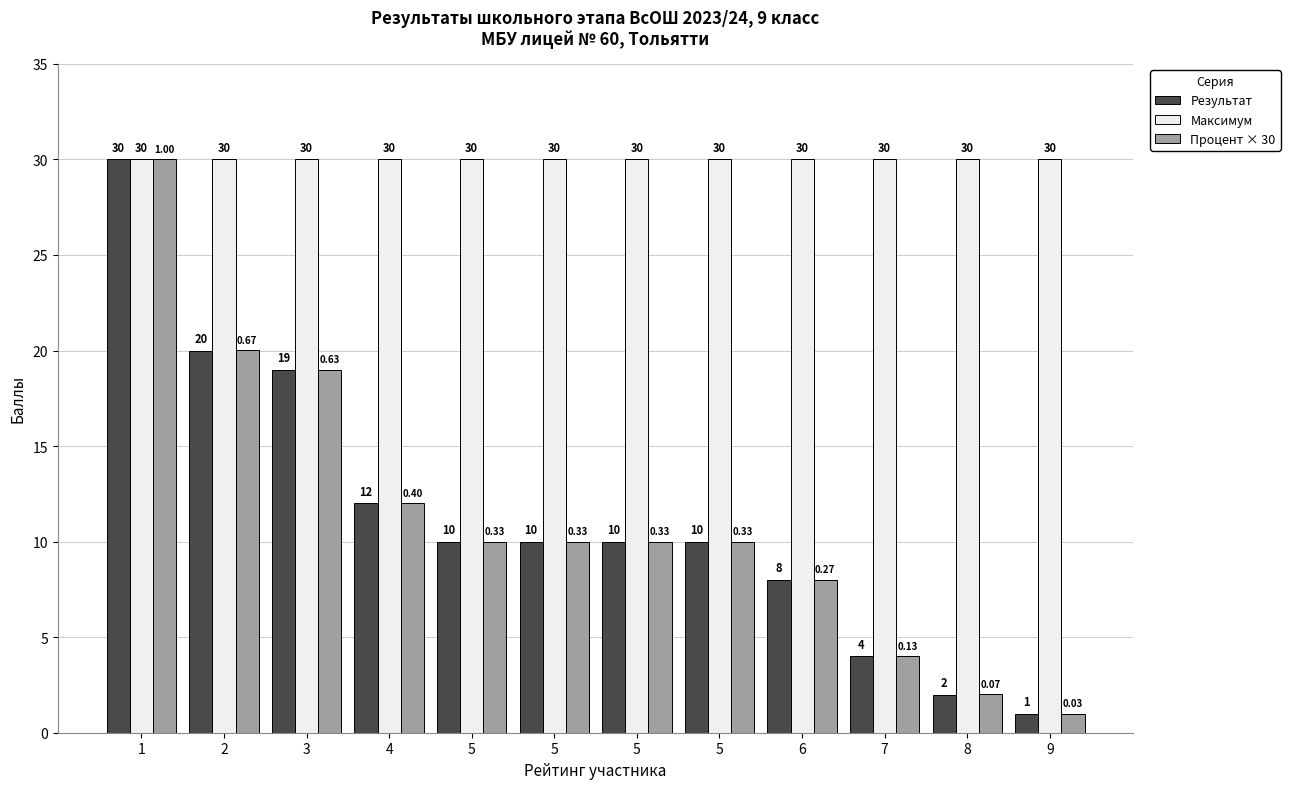

Does the chart contain any negative values?

No